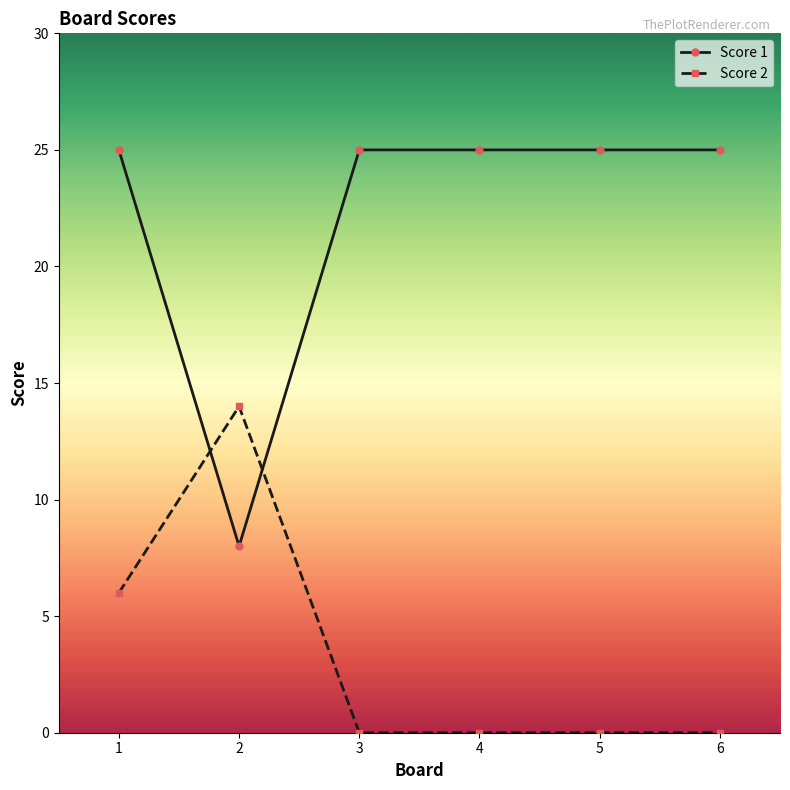

Reading left to right, what are all the values shown in this chart?

Score 1: 25	8	25	25	25	25
Score 2: 6	14	0	0	0	0